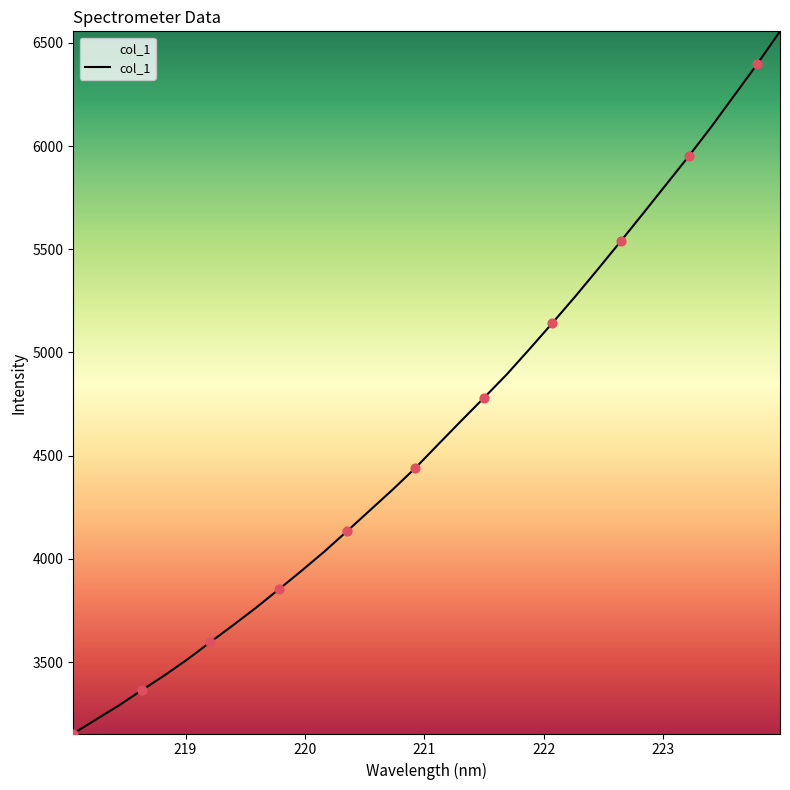

What is the difference between the maximum and minimum values?

3402.1